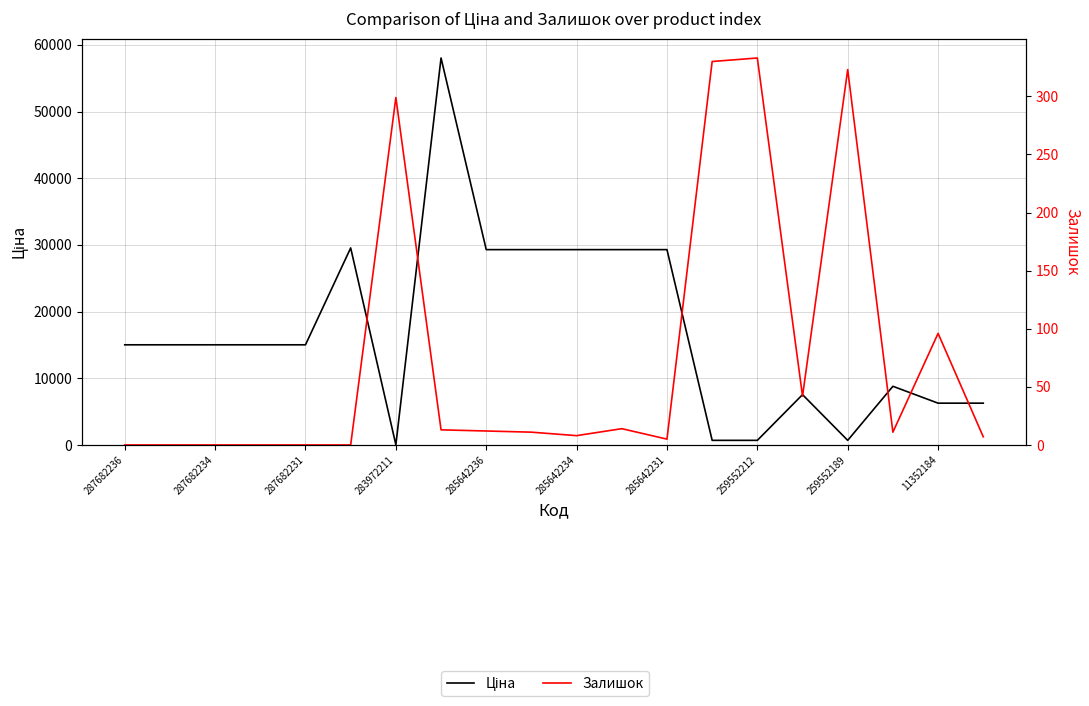

At how many categories does at least one series exceed 22501?

7